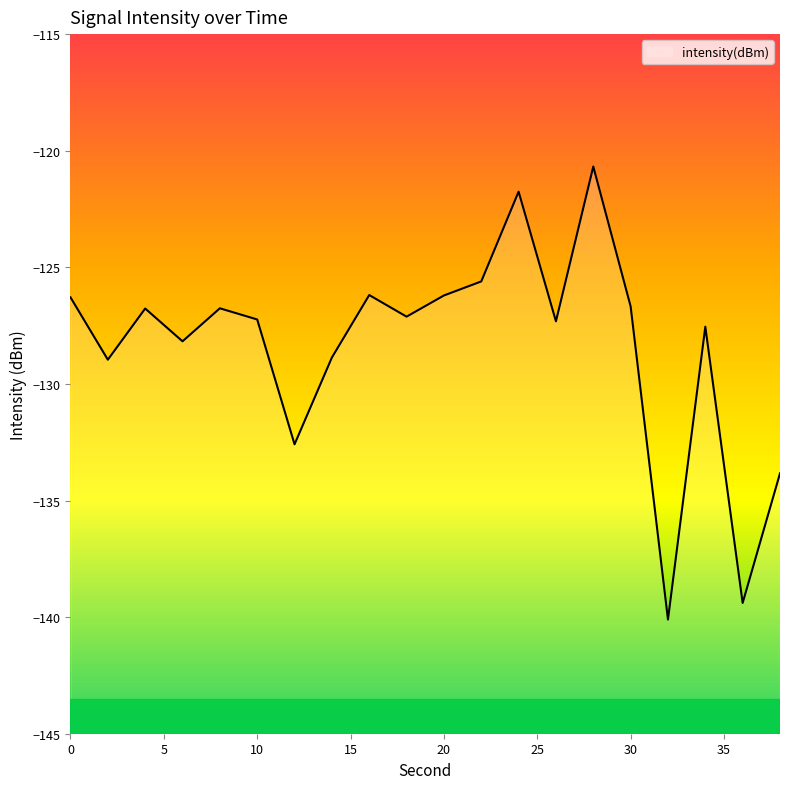

At which label is the value closest to -130?

2